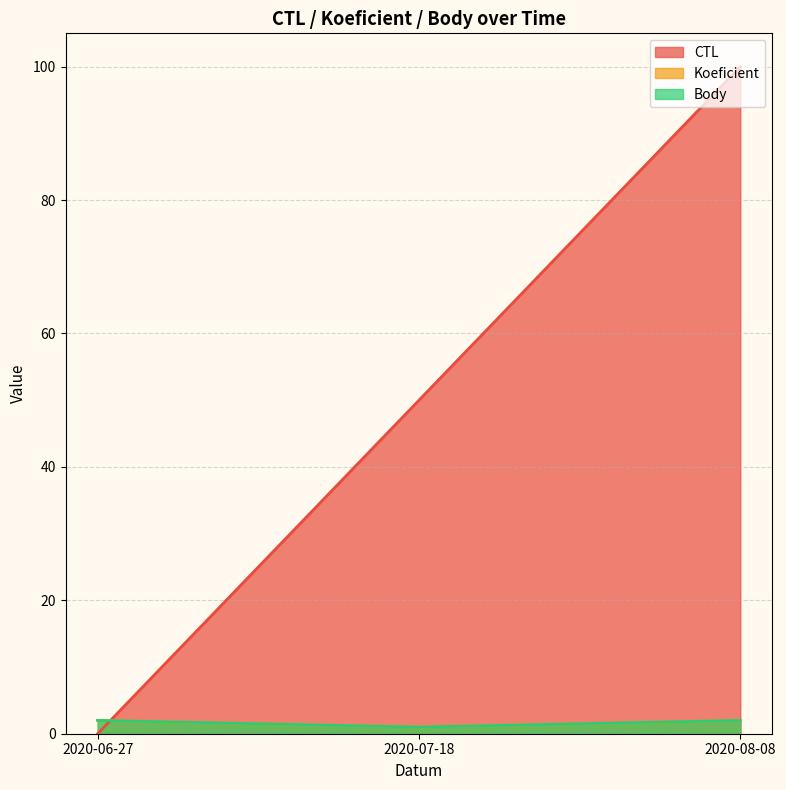

Is the value of Body at 2020-08-08 greater than the value of CTL at 2020-07-18?

No